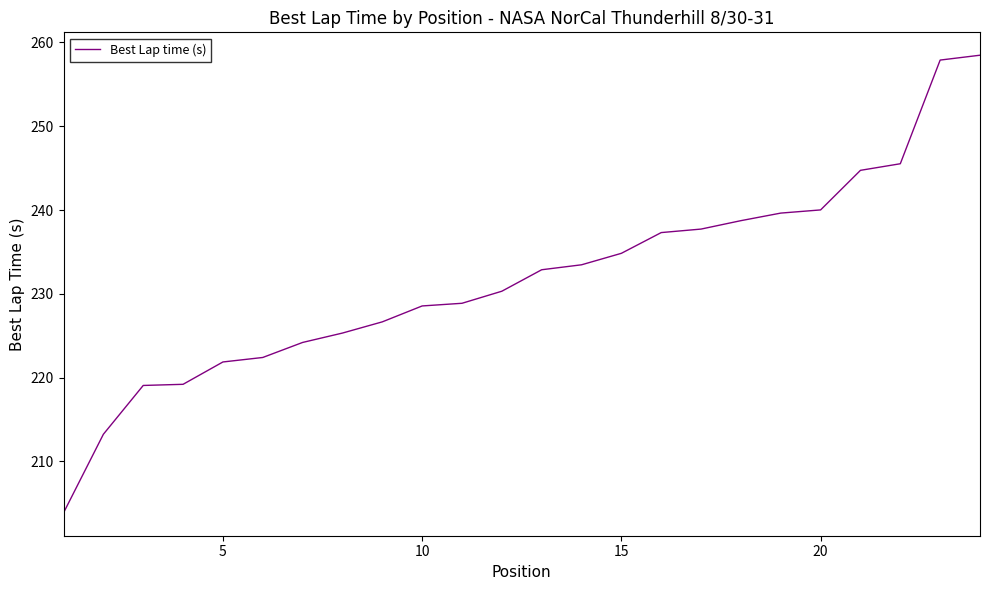

What is the minimum value shown in the chart?

203.9